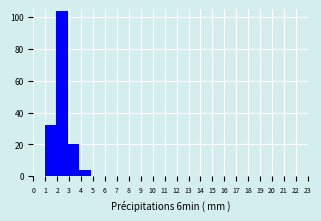

Reading left to right, list every bar in this chart as the range it spans on the x-axis followed by its height. Neither the bar edges nor the heights are printed on the chart, so give them approximately, as read against the axes.

0.0 to 1.0: 0
1.0 to 1.9: 32
1.9 to 2.9: 104
2.9 to 3.8: 20
3.8 to 4.8: 4
4.8 to 5.8: 0
5.8 to 6.7: 0
6.7 to 7.7: 0
7.7 to 8.6: 0
8.6 to 9.6: 0
9.6 to 10.5: 0
10.5 to 11.5: 0
11.5 to 12.5: 0
12.5 to 13.4: 0
13.4 to 14.4: 0
14.4 to 15.3: 0
15.3 to 16.3: 0
16.3 to 17.3: 0
17.3 to 18.2: 0
18.2 to 19.2: 0
19.2 to 20.1: 0
20.1 to 21.1: 0
21.1 to 22.0: 0
22.0 to 23.0: 0